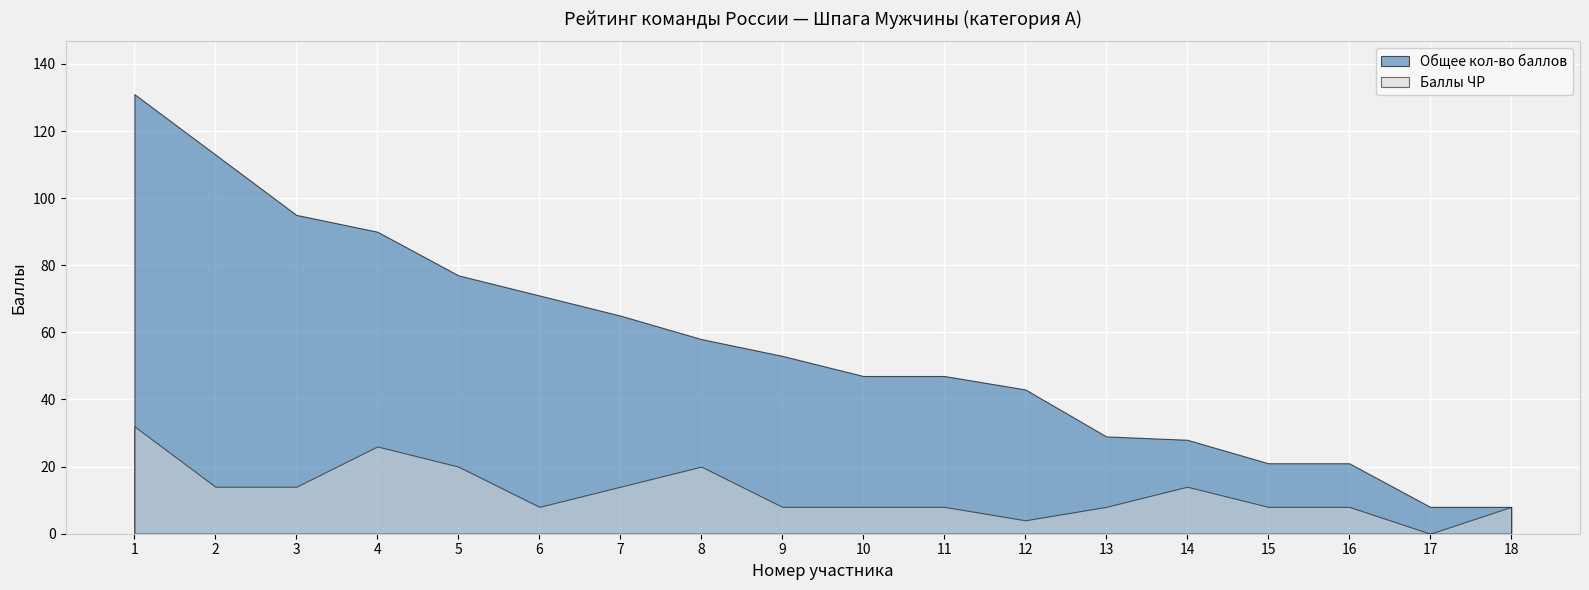

Is it true that Баллы ЧР equals 20 at 7?

False